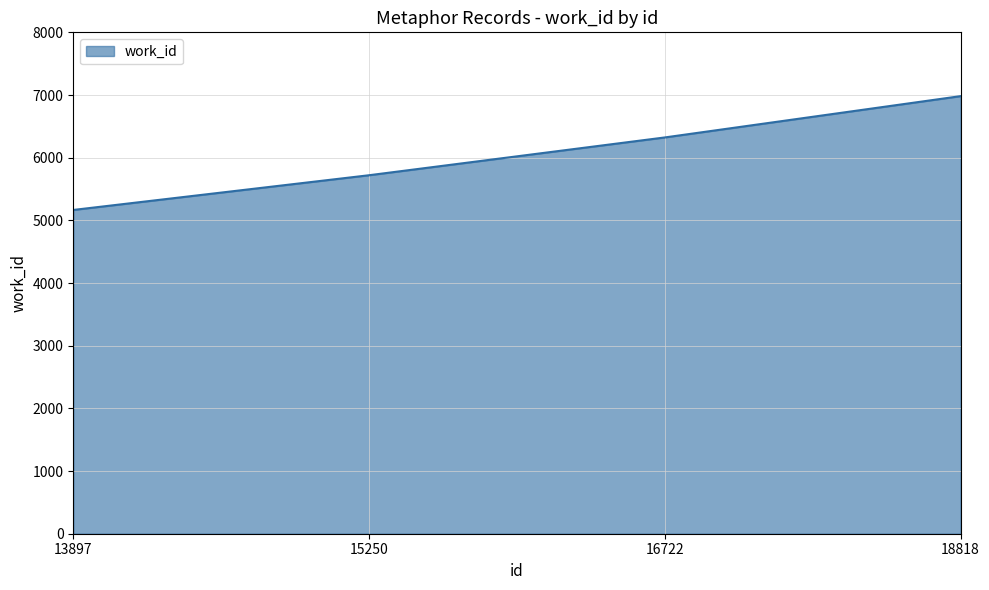

What is the change in value from 16722 to 18818?

+659